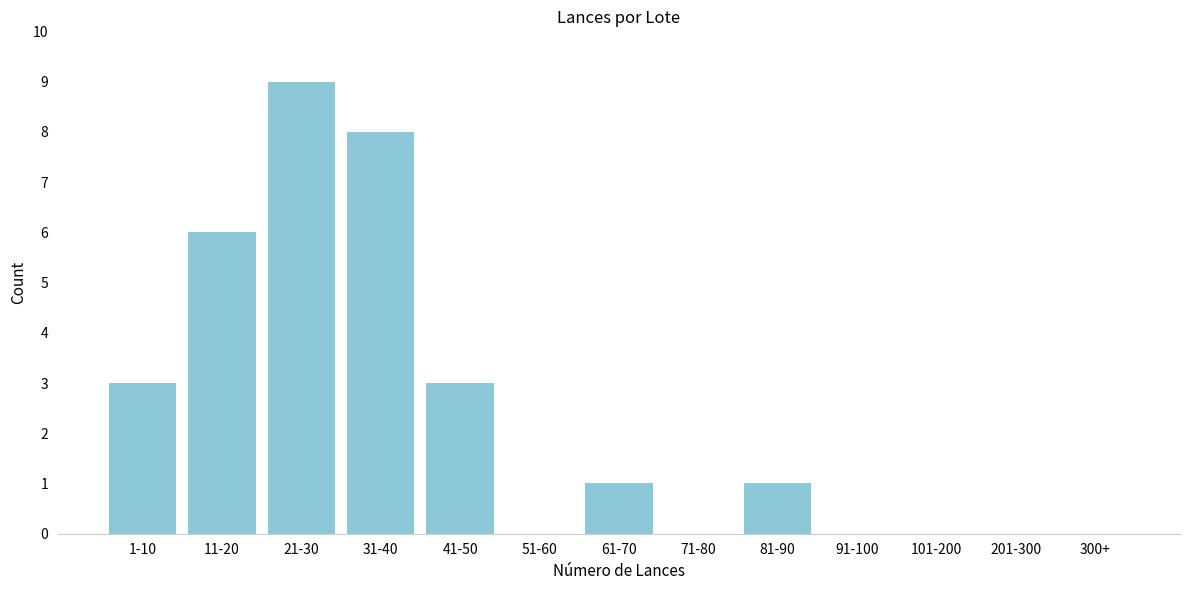

Reading left to right, what are all the values shown in this chart?

1-10=3	11-20=6	21-30=9	31-40=8	41-50=3	51-60=0	61-70=1	71-80=0	81-90=1	91-100=0	101-200=0	201-300=0	300+=0